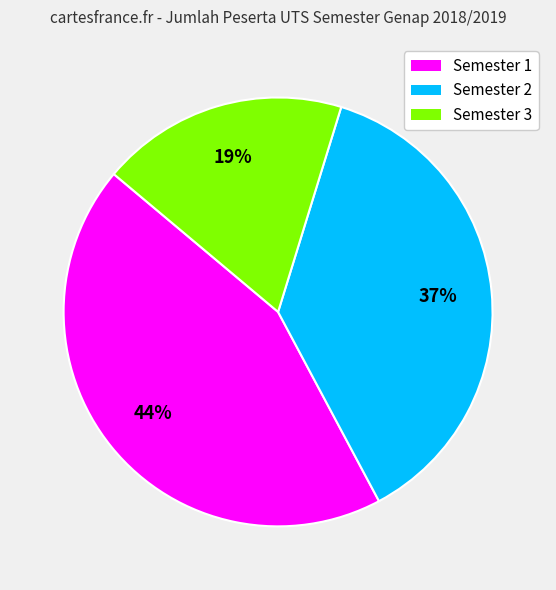

Count the number of slices in the pie.

3